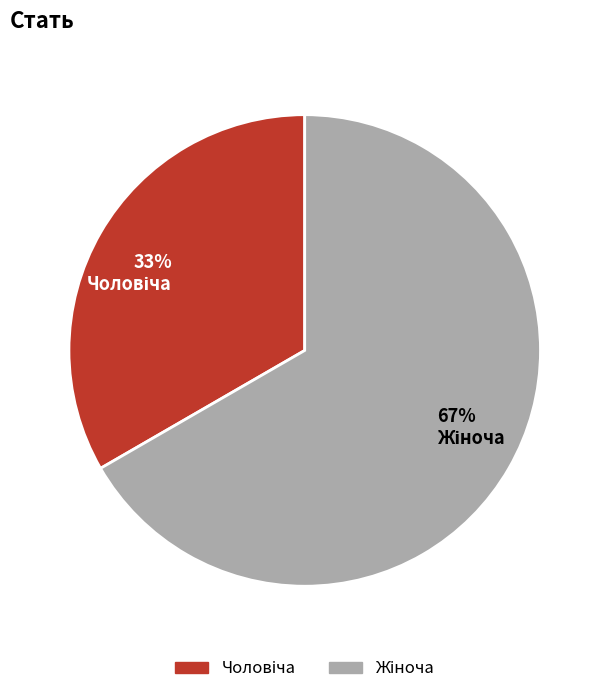

How many segments does this pie chart have?

2